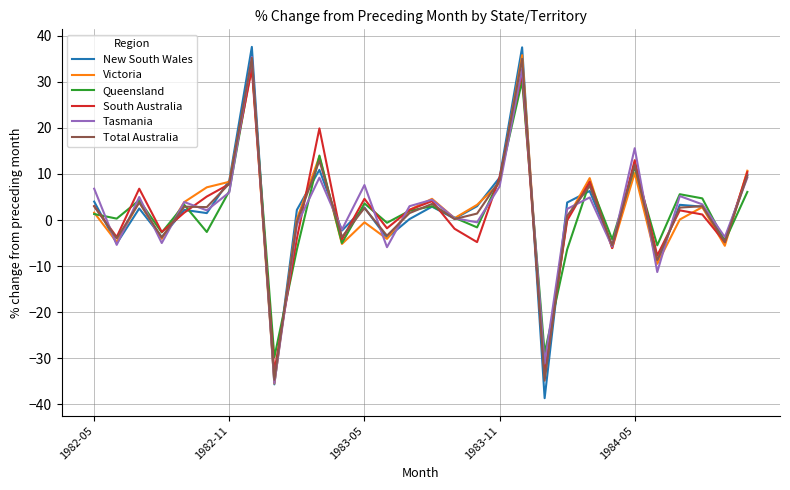

Which series has the largest range (max minus min)?

New South Wales